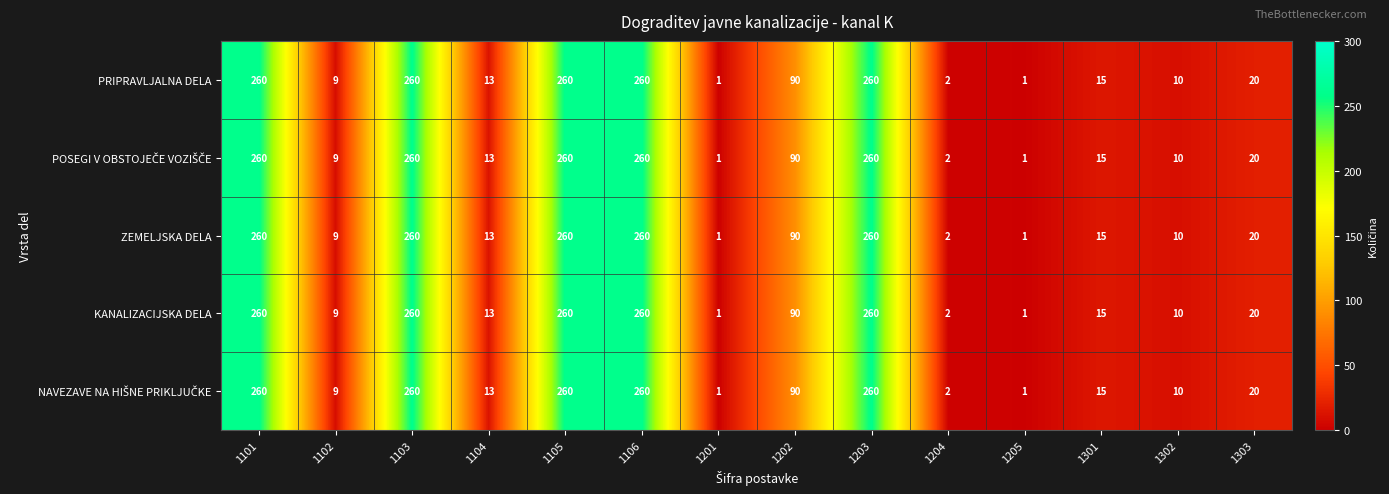

Where is KANALIZACIJSKA DELA nearest to the value 130?

1202